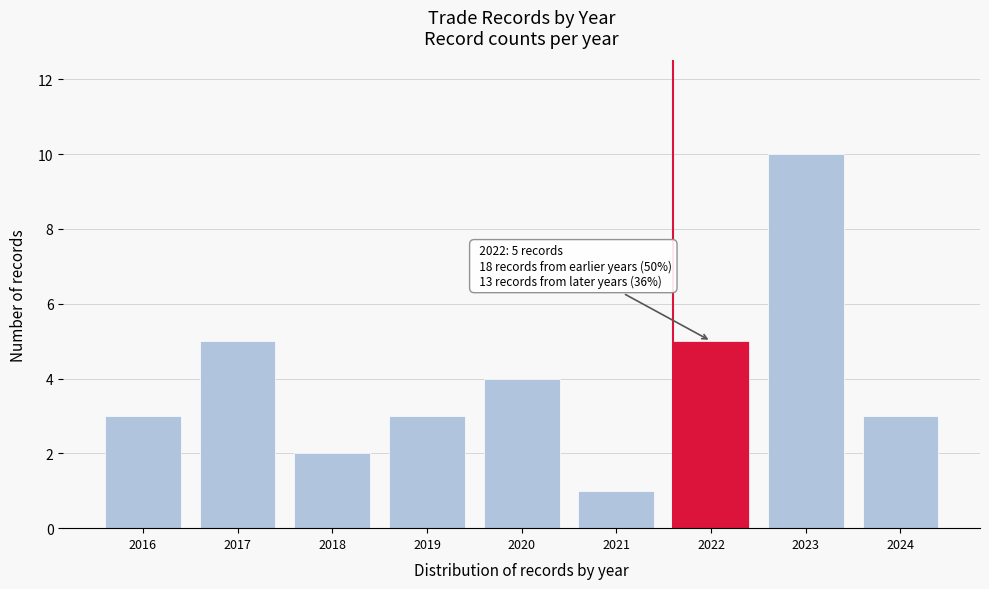

Reading left to right, transcribe all the data shown in this chart.

3	5	2	3	4	1	5	10	3